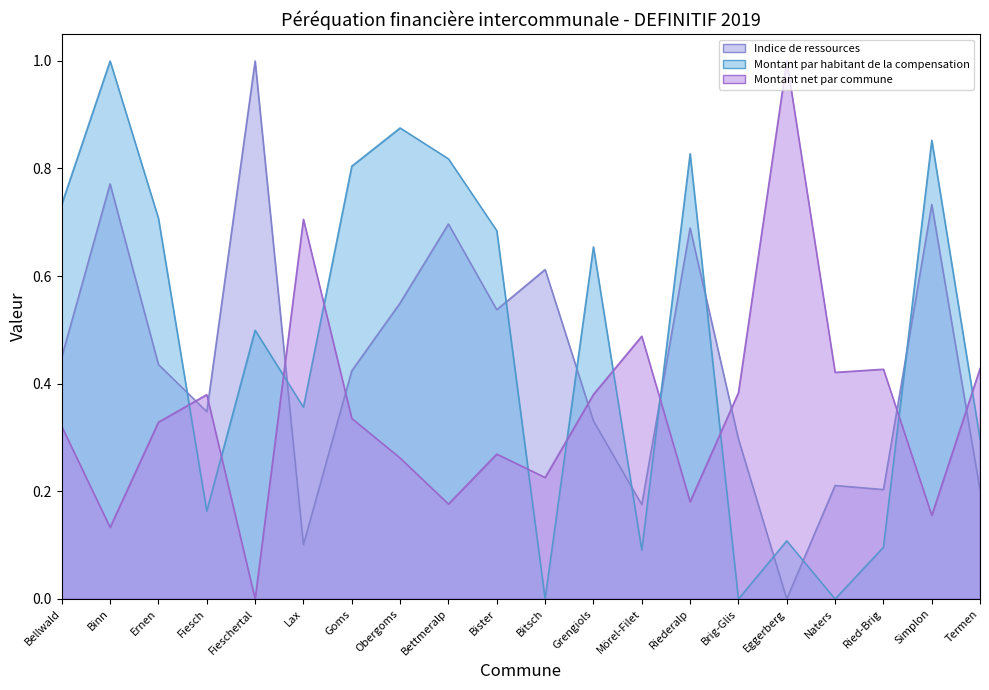

At how many categories does at least one series exceed 0?

20